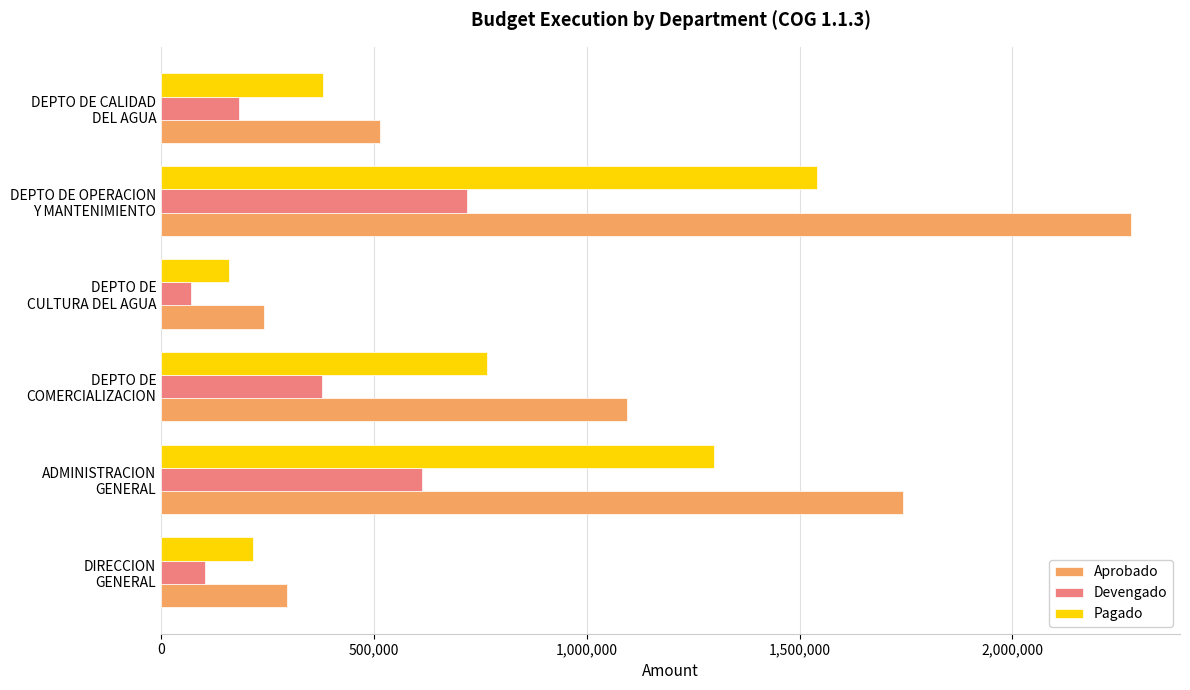

Which series has the widest spread of values?

Aprobado